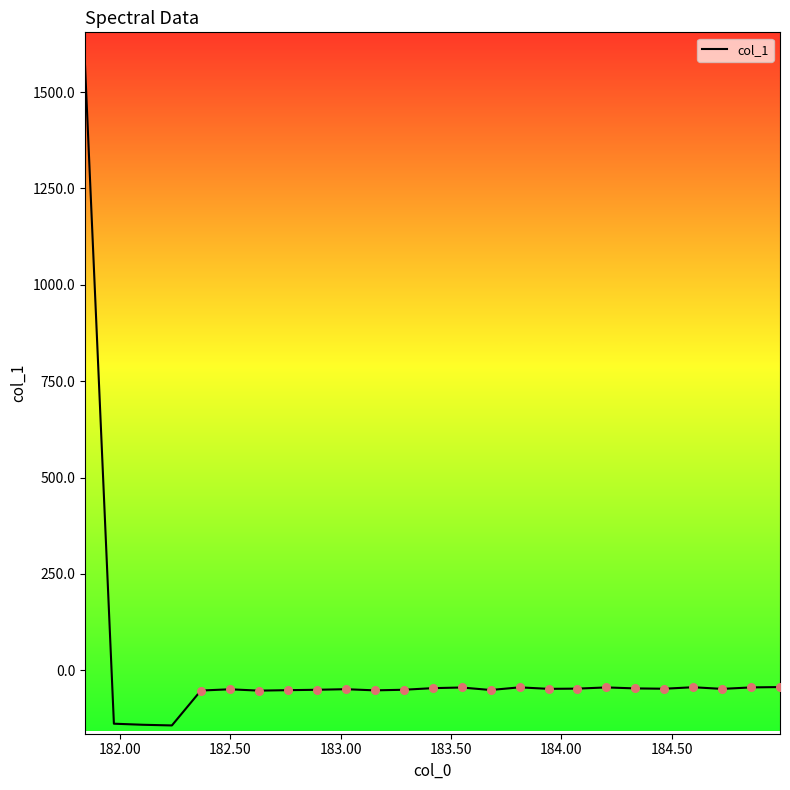

What is the maximum value shown in the chart?

1576.4